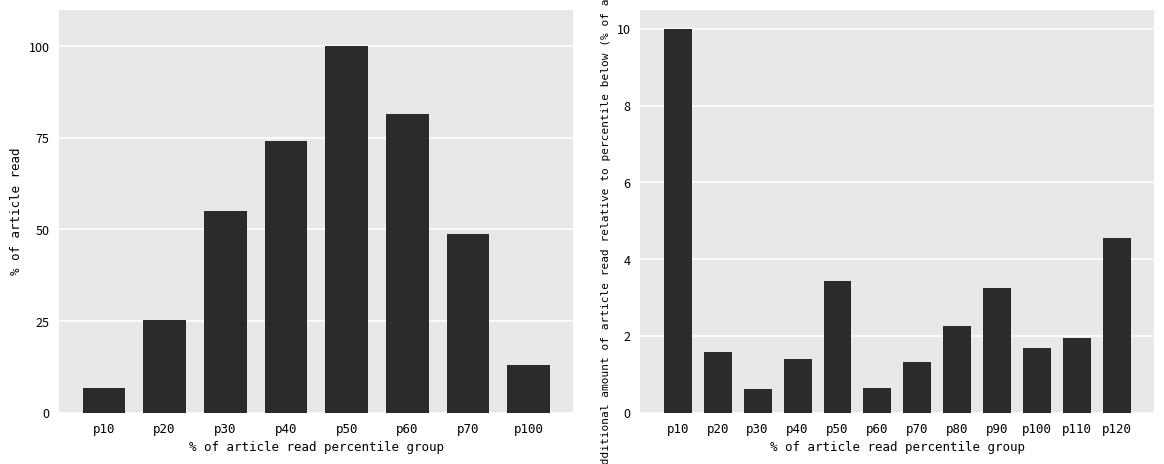

Between 9 and 0, which is larger?

9